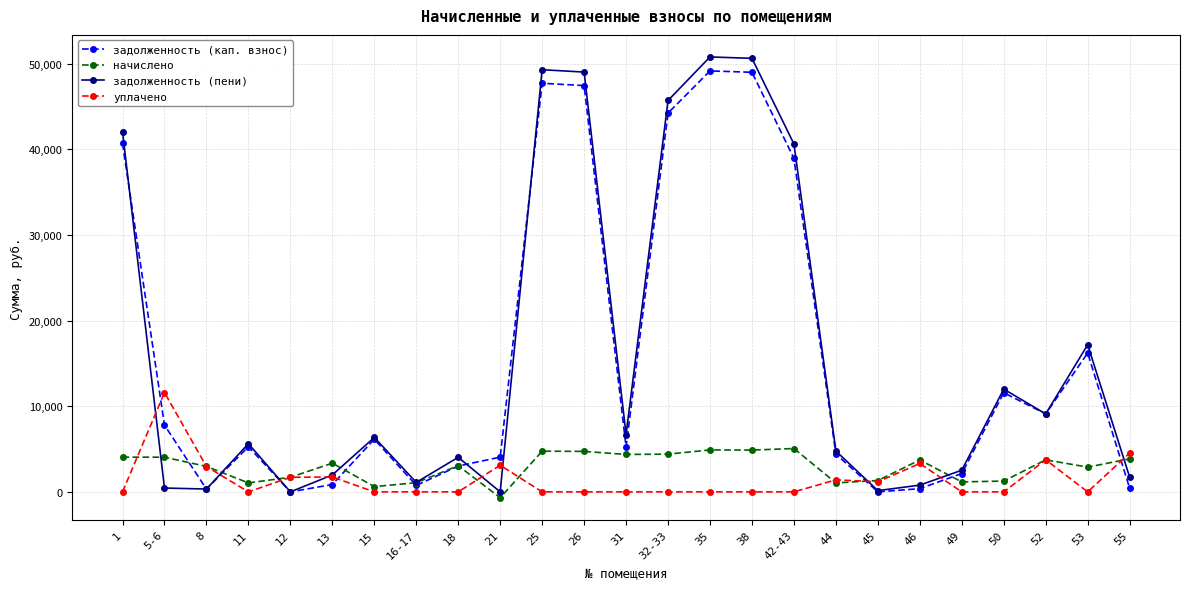

What is the difference between the maximum and second lowest values in the задолженность (кап. взнос) series?

49151.9